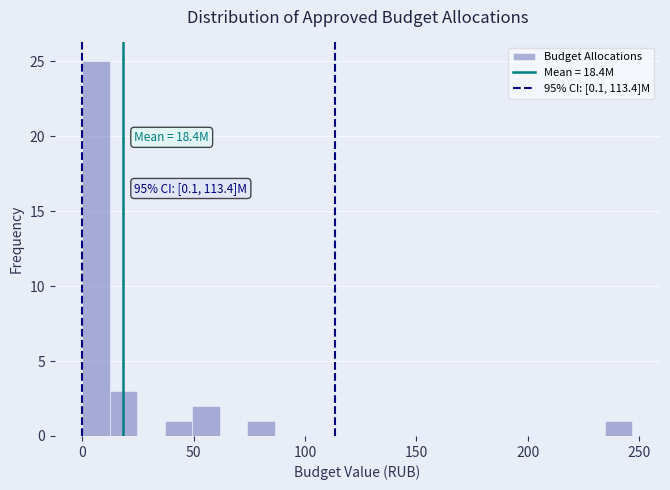

Around what value on the x-axis is the tallest bar? Give the approximate position of its centre, as read against the axis.

5